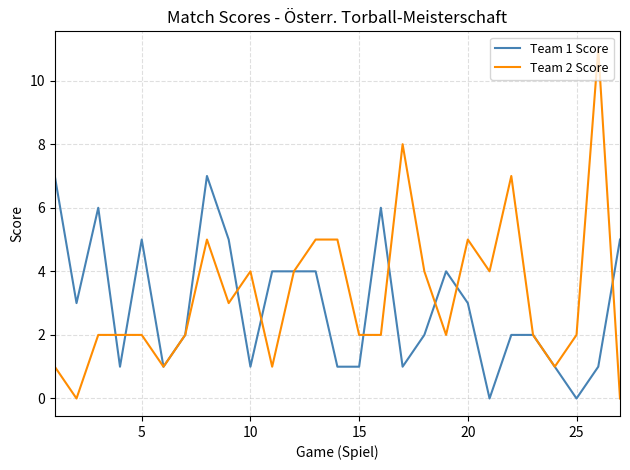

List the series in order of their peak value, lowest first.

Team 1 Score, Team 2 Score